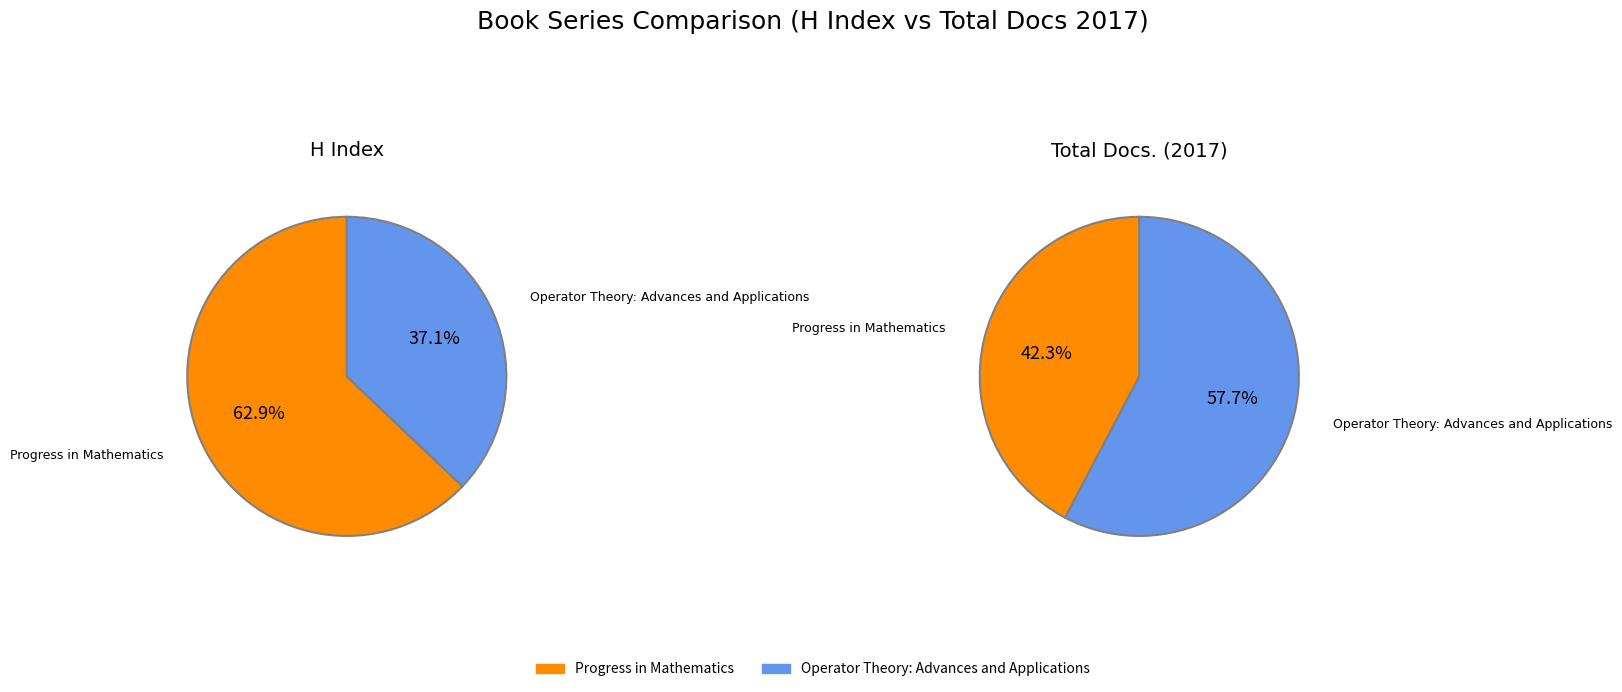

Is Operator Theory: Advances and Applications the majority of the pie?

No